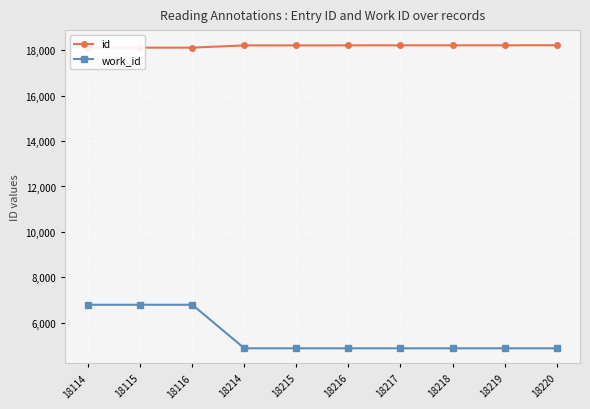

True or false: id and work_id cross at least once.

False